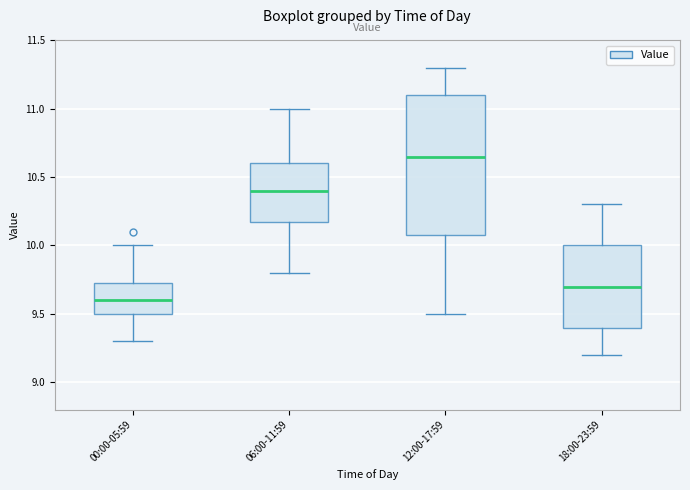

Reading left to right, read every box against the y-axis: the position of its median line, the range the box covers, and the ends of its whiskers. The values are not printed on the chart, so give them approximately, as read against the axis.

00:00-05:59: median 9.60, box 9.50 to 9.75, whiskers 9.30 to 10.00
06:00-11:59: median 10.40, box 10.20 to 10.60, whiskers 9.80 to 11.00
12:00-17:59: median 10.65, box 10.10 to 11.10, whiskers 9.50 to 11.30
18:00-23:59: median 9.70, box 9.40 to 10.00, whiskers 9.20 to 10.30